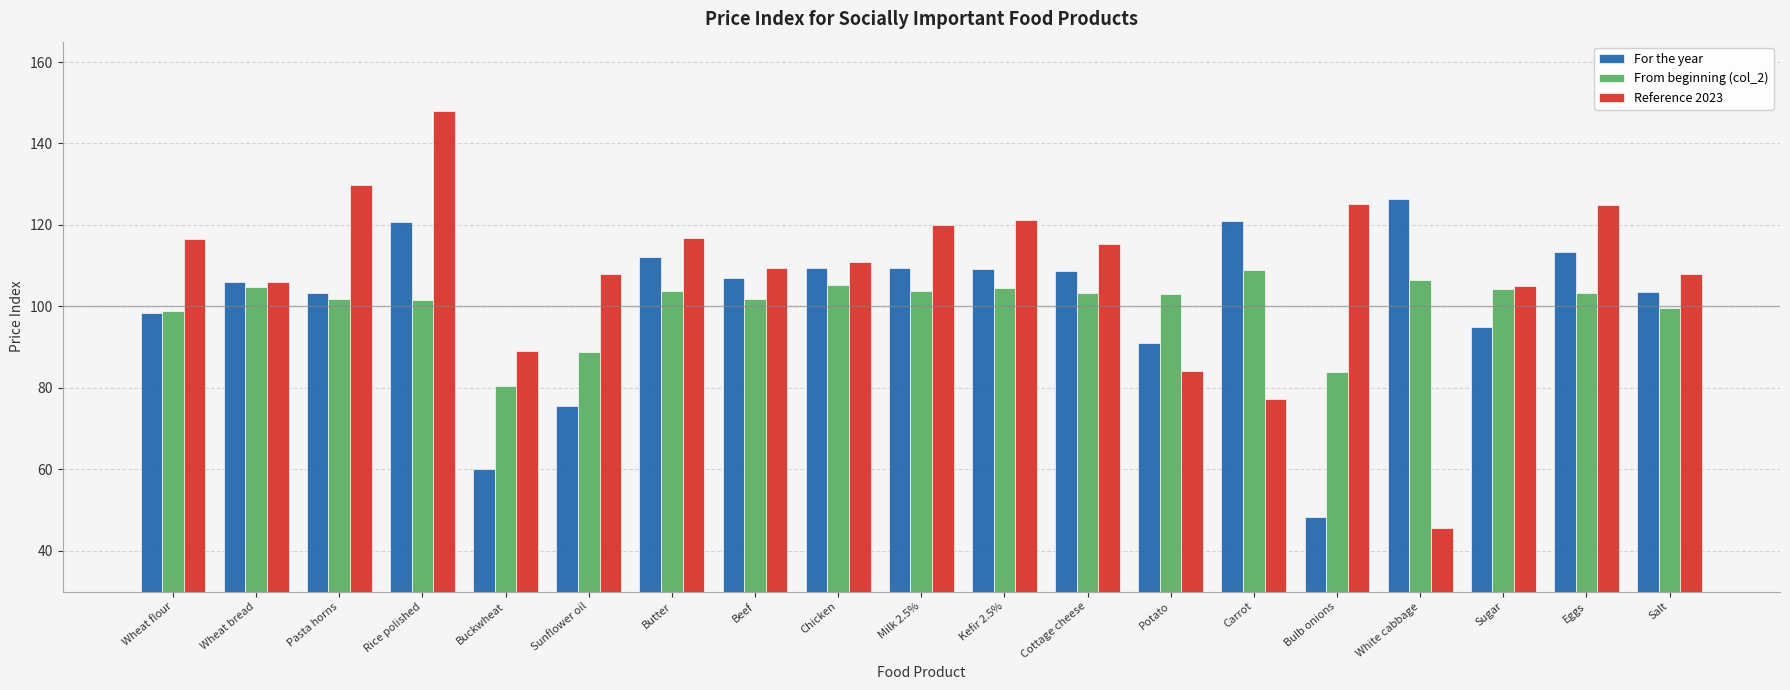

What is the approximate value of Reference 2023 at Wheat flour?

116.5